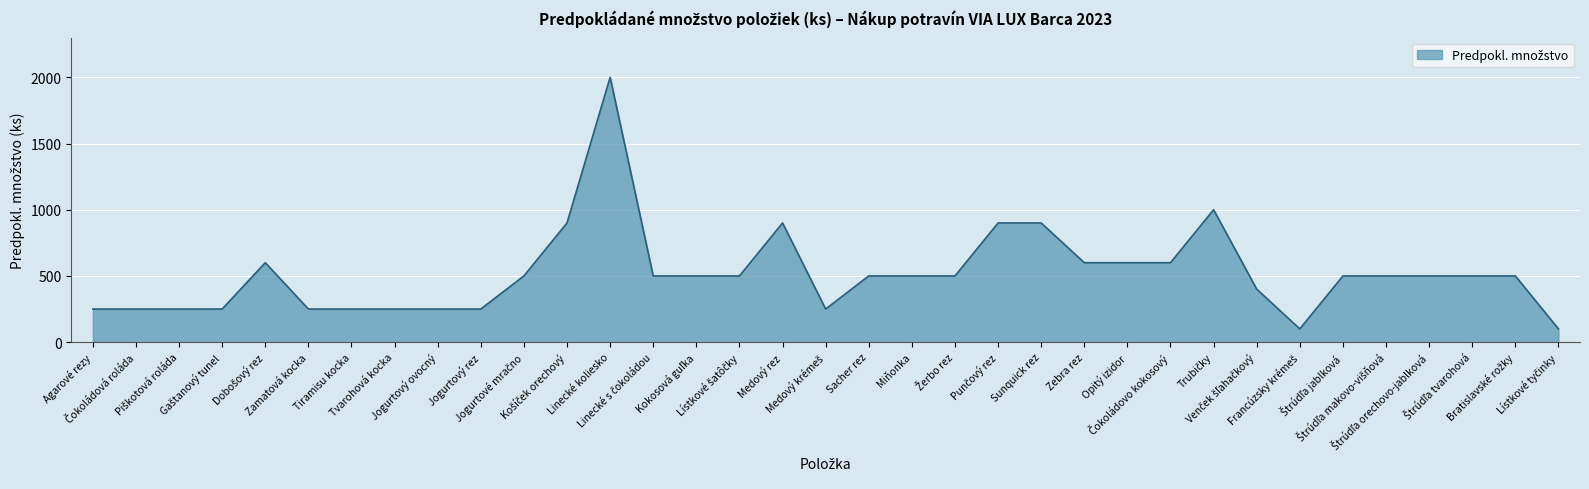

Which label corresponds to the largest value in the chart?

Linecké koliesko